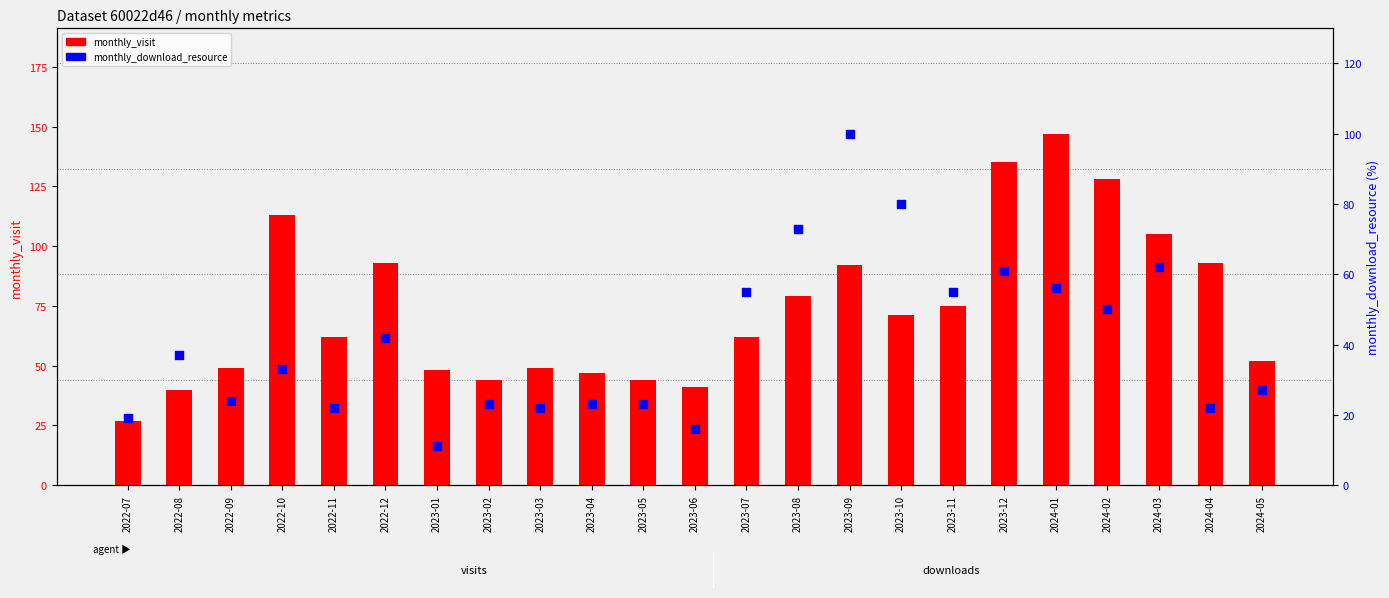

At which category is the sum across all series the highest?

2024-01